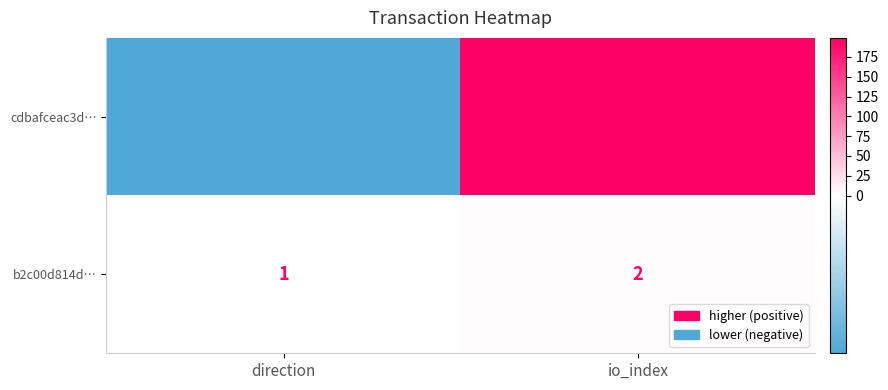

At which category is the sum across all series the highest?

io_index